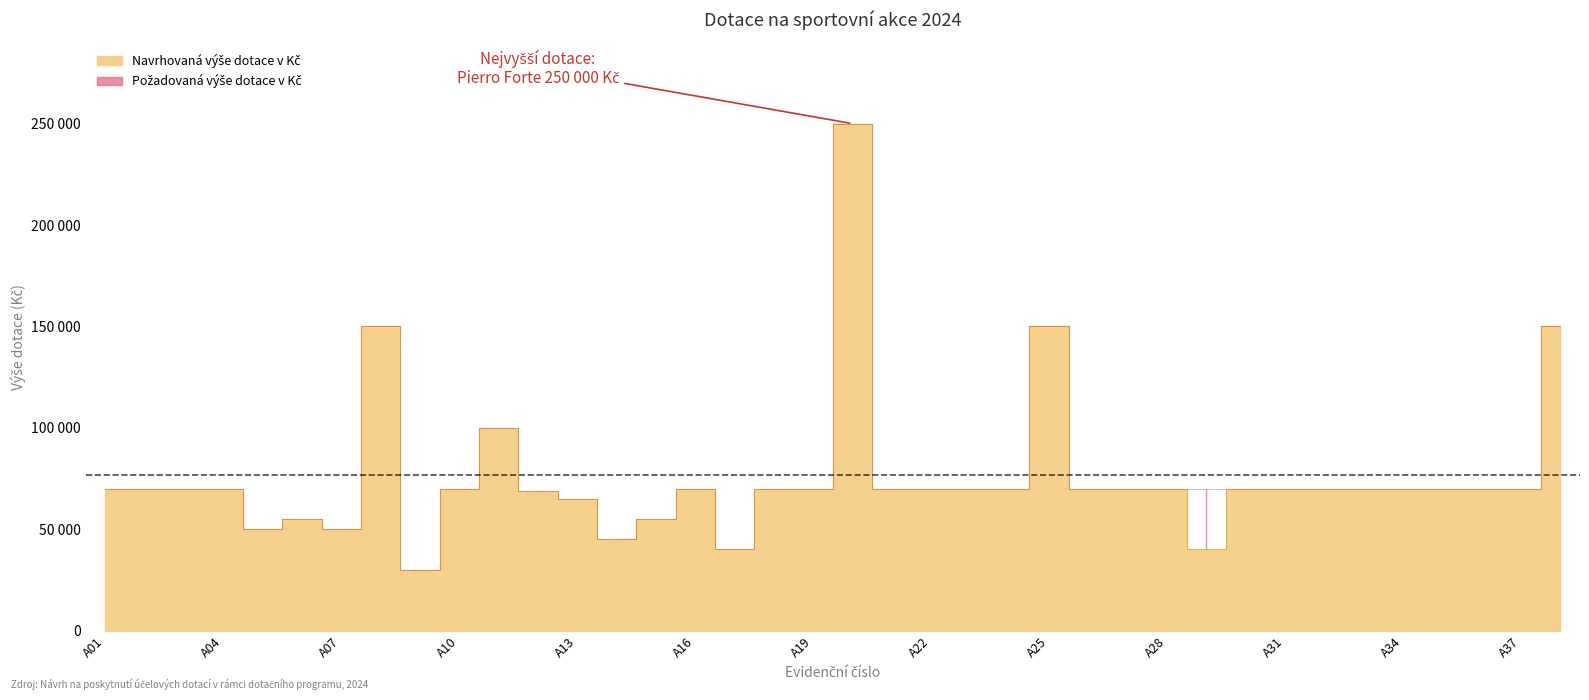

Count the number of data series in this chart.

2